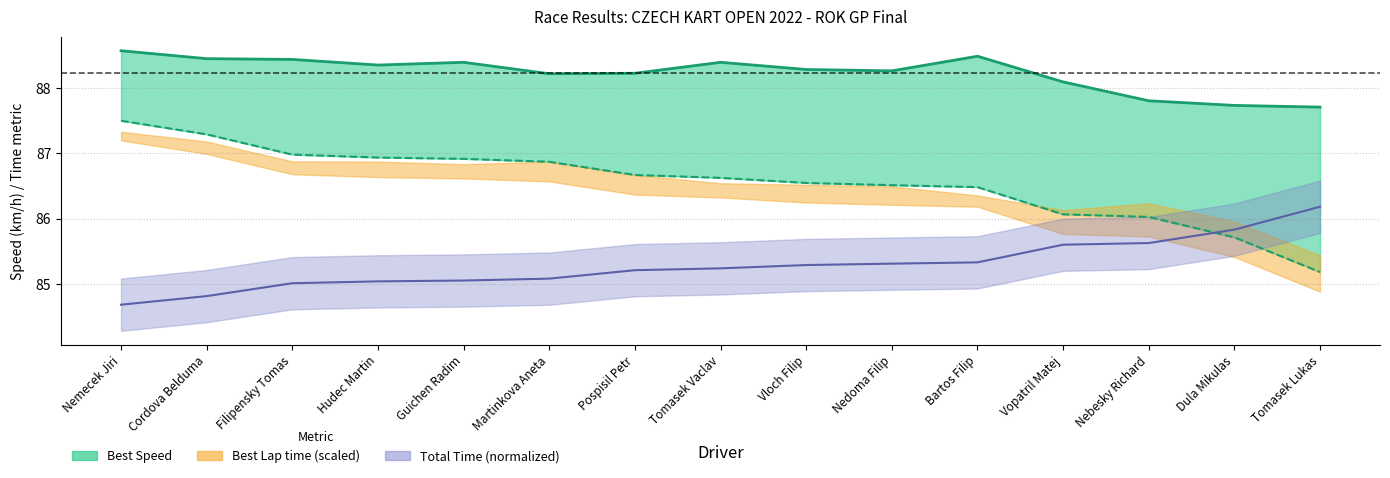

True or false: Best Lap time and Average Speed cross at least once.

False